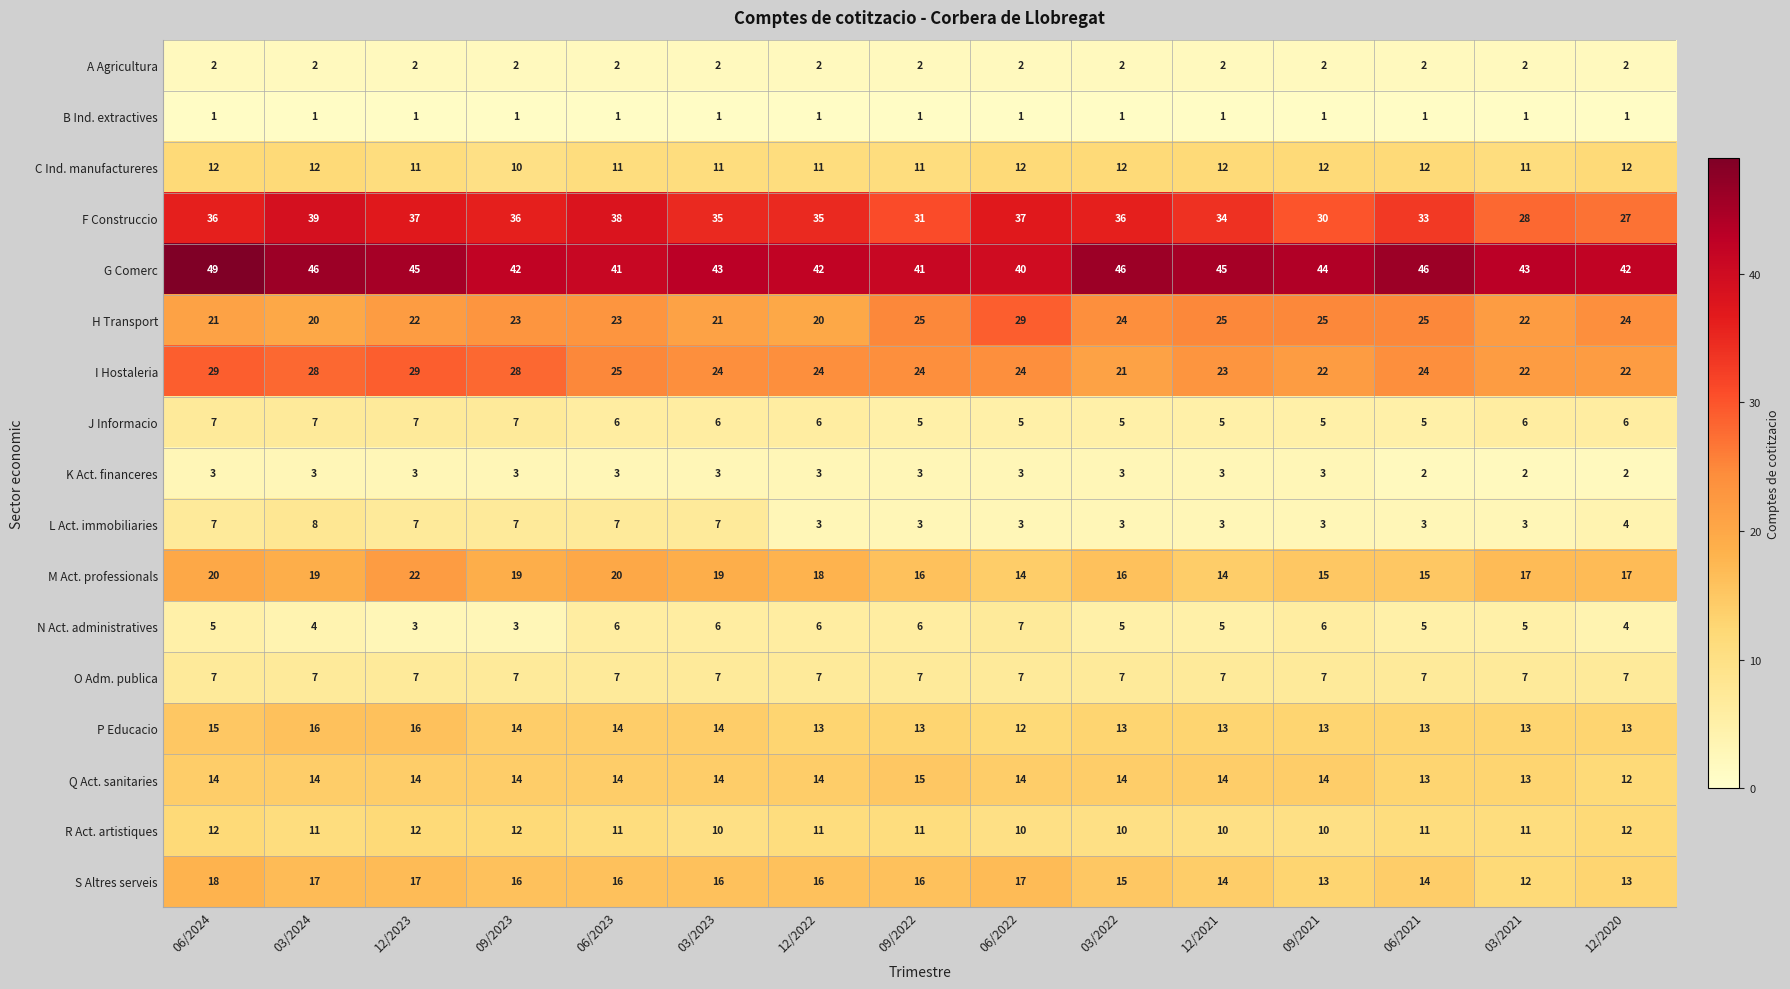

Which series has the largest total across all categories?

G Comerc